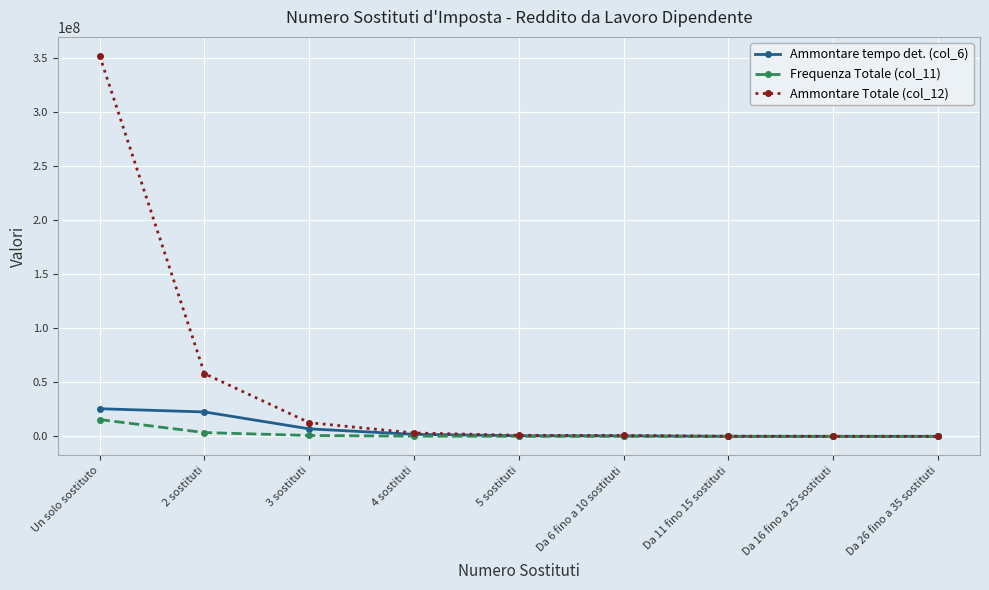

True or false: Ammontare Totale (col_12) has more than 2 interior local peaks.

False